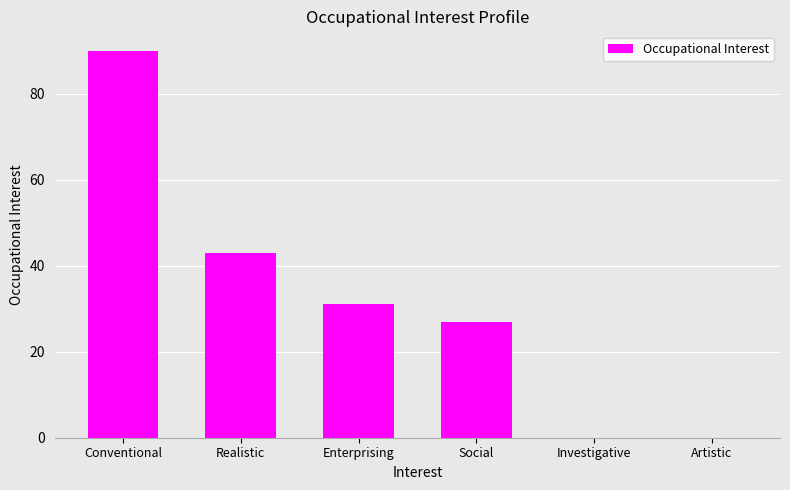

The chart shows a value of 27 at Social. True or false?

True